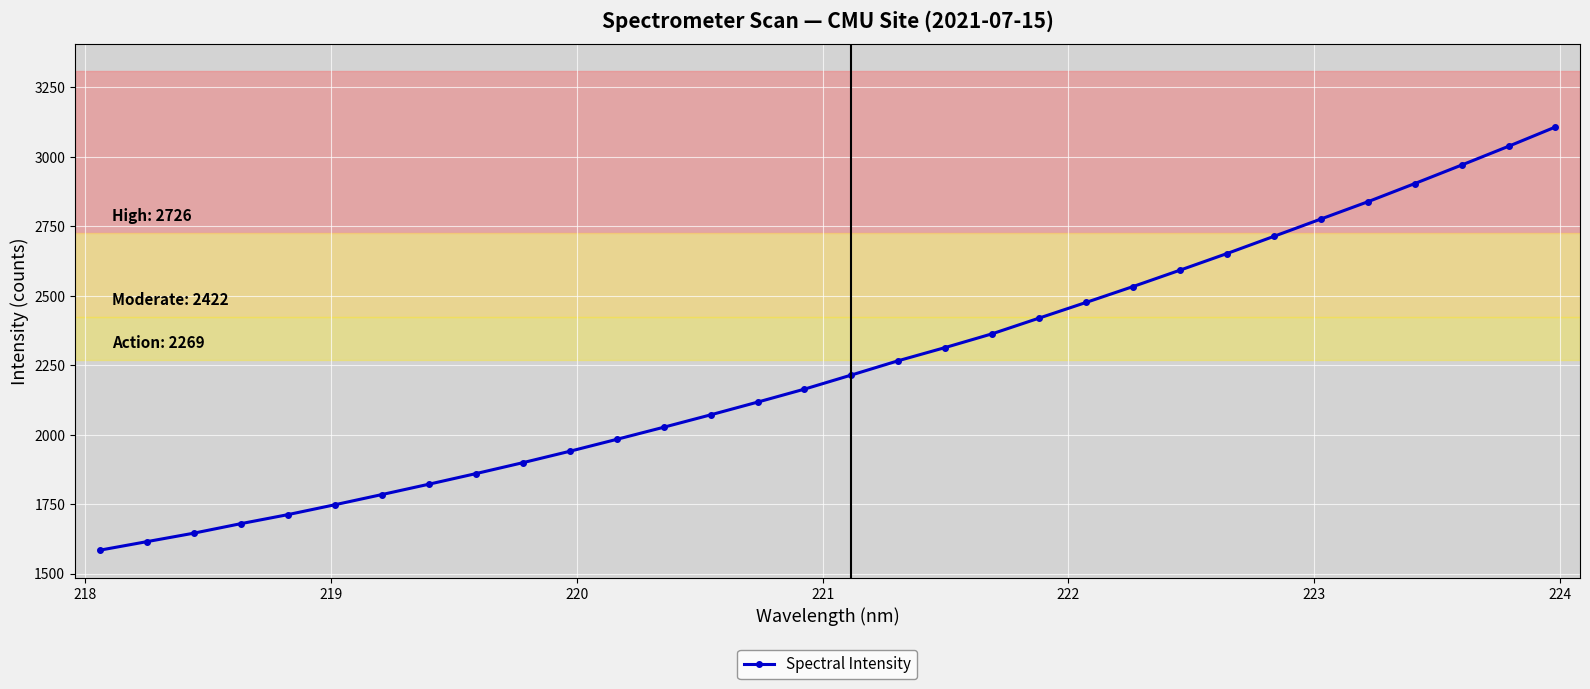

What is the difference between the maximum and minimum values?

1523.2